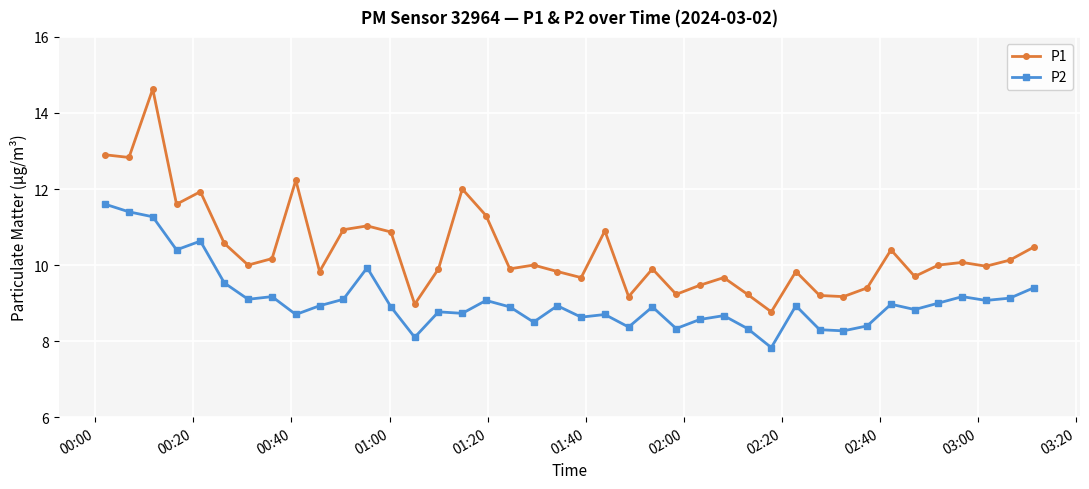

Which series has the largest range (max minus min)?

P1